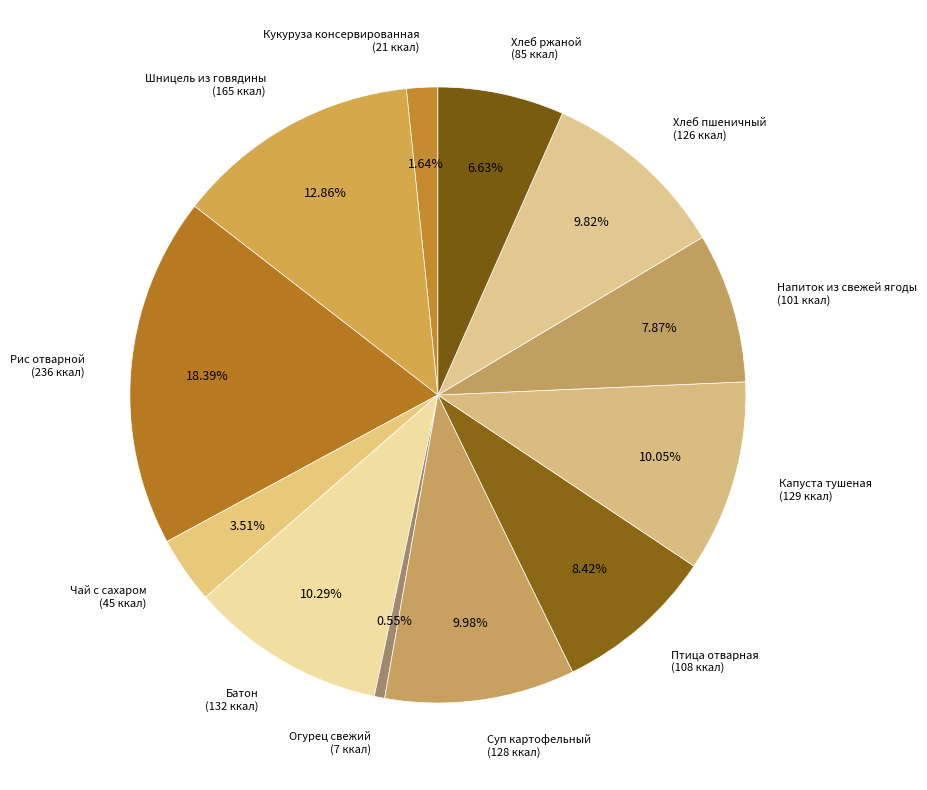

Combined, do Капуста тушеная and Чай с сахаром account for over 50%?

No